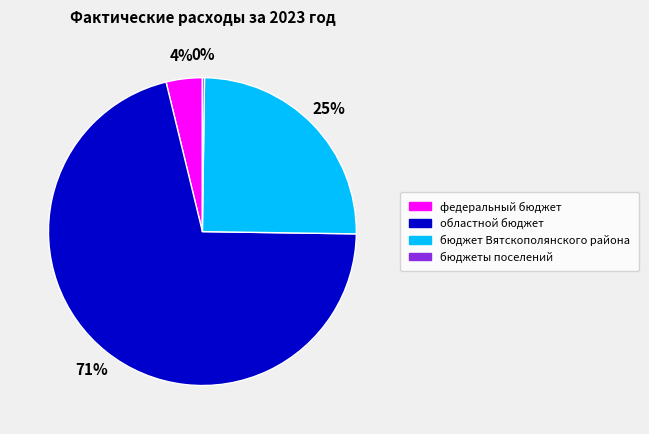

Which slice represents more than half of the pie?

областной бюджет